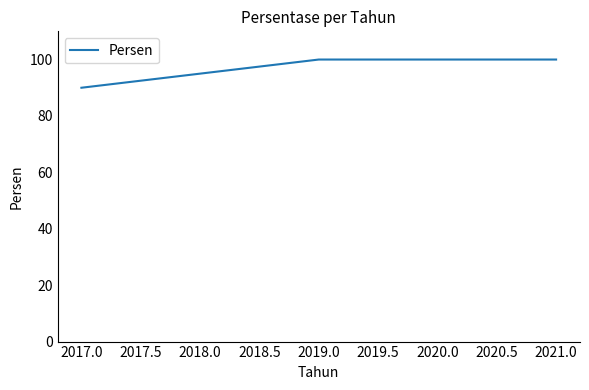

What is the smallest value displayed?

90